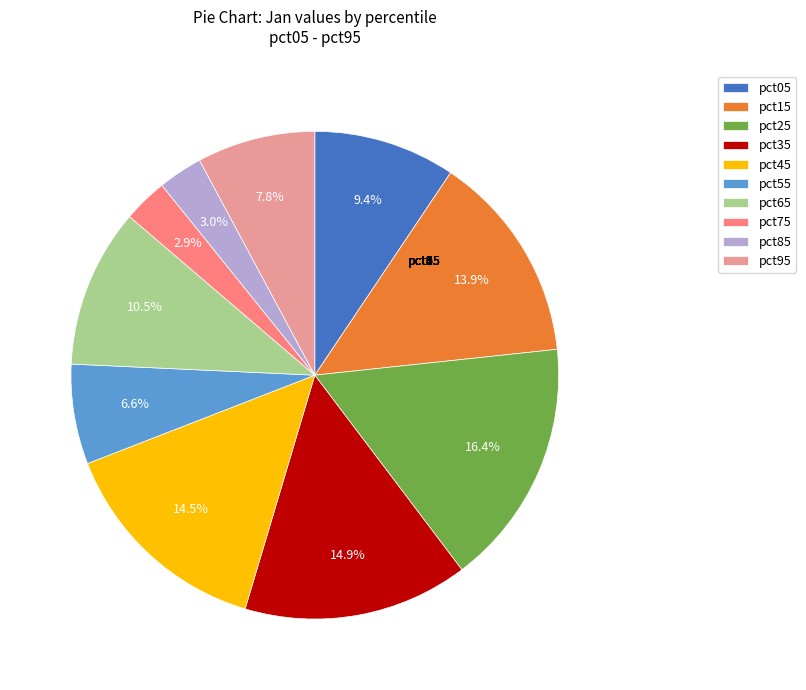

How many slices are in this pie chart?

10